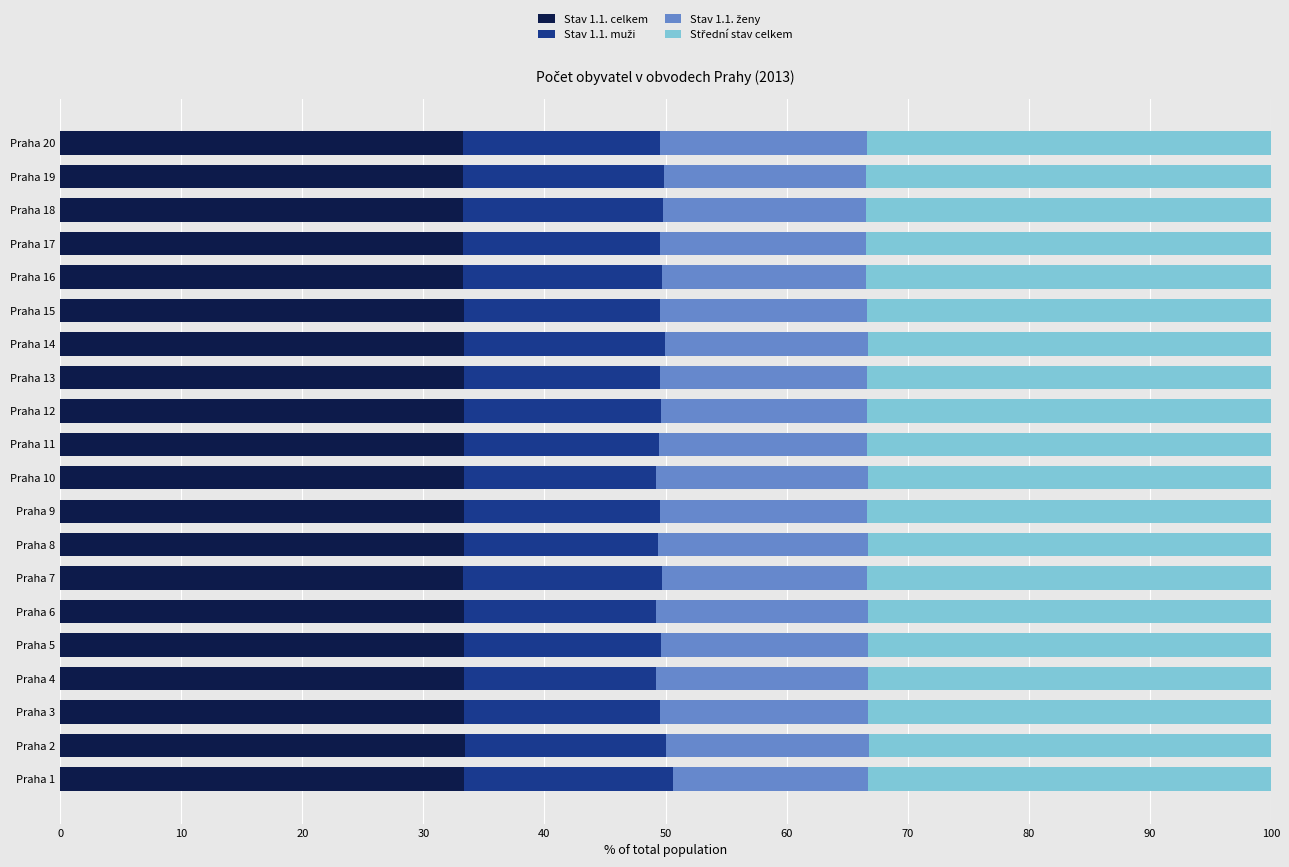

What is the maximum value for Stav 1.1. celkem?

33.4